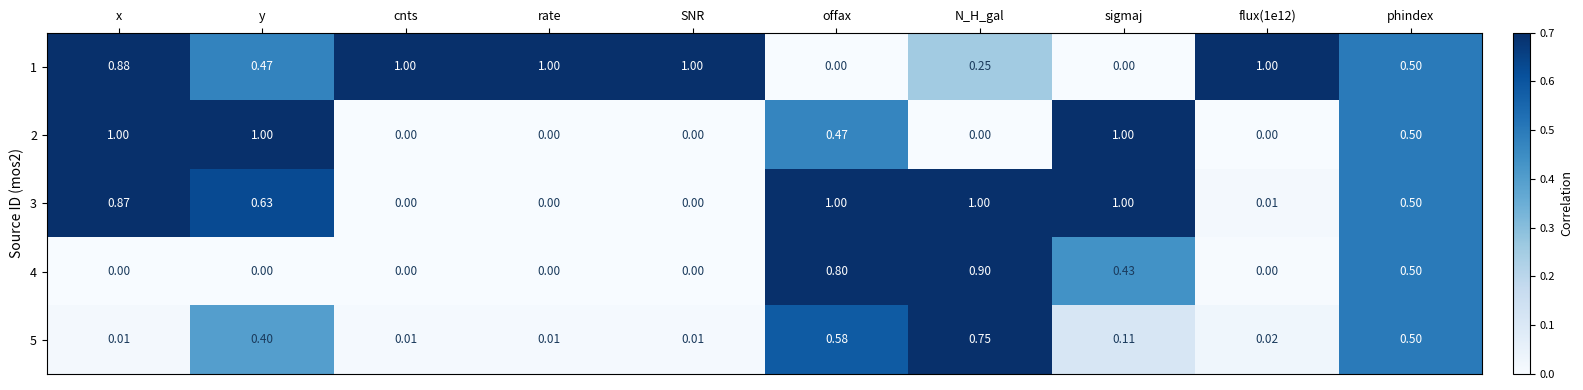

Is the value of 2 at rate greater than the value of 1 at rate?

No